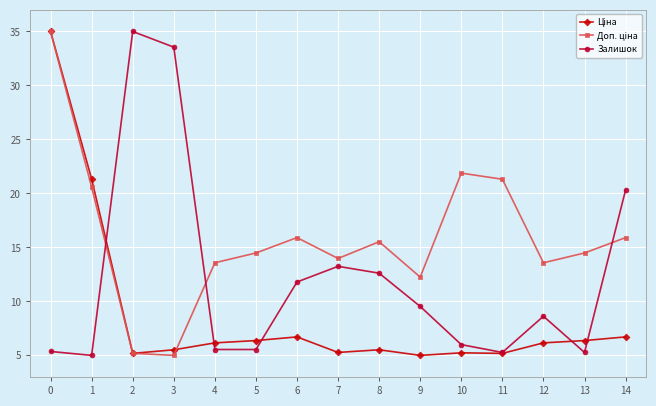

What is the total value across all series at 0?

75.4